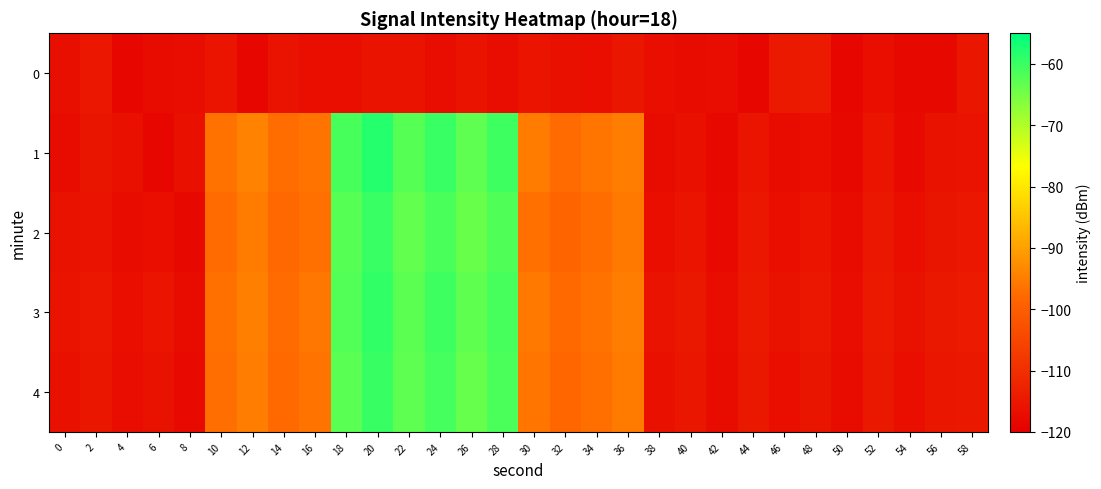

Which category has the lowest value across all series?

44